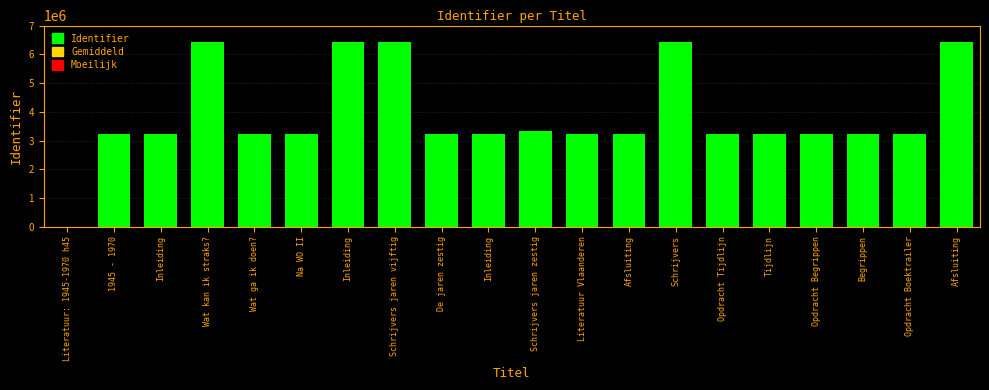

What is the ratio of the value at Wat kan ik straks? to the value at Opdracht Tijdlijn?

2.0